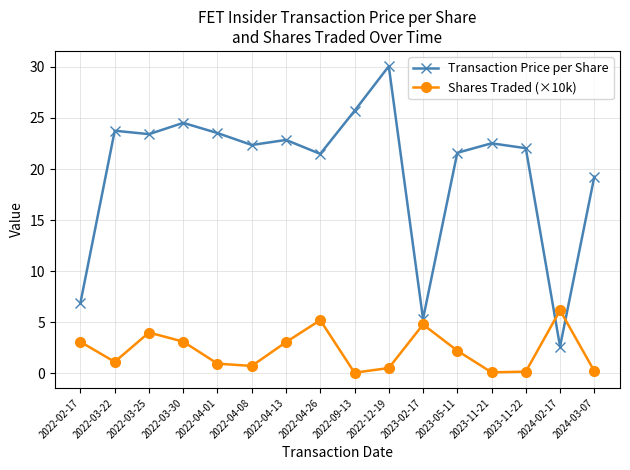

True or false: Shares Traded (×10k) has a value of 4.8 at 2023-02-17.

True